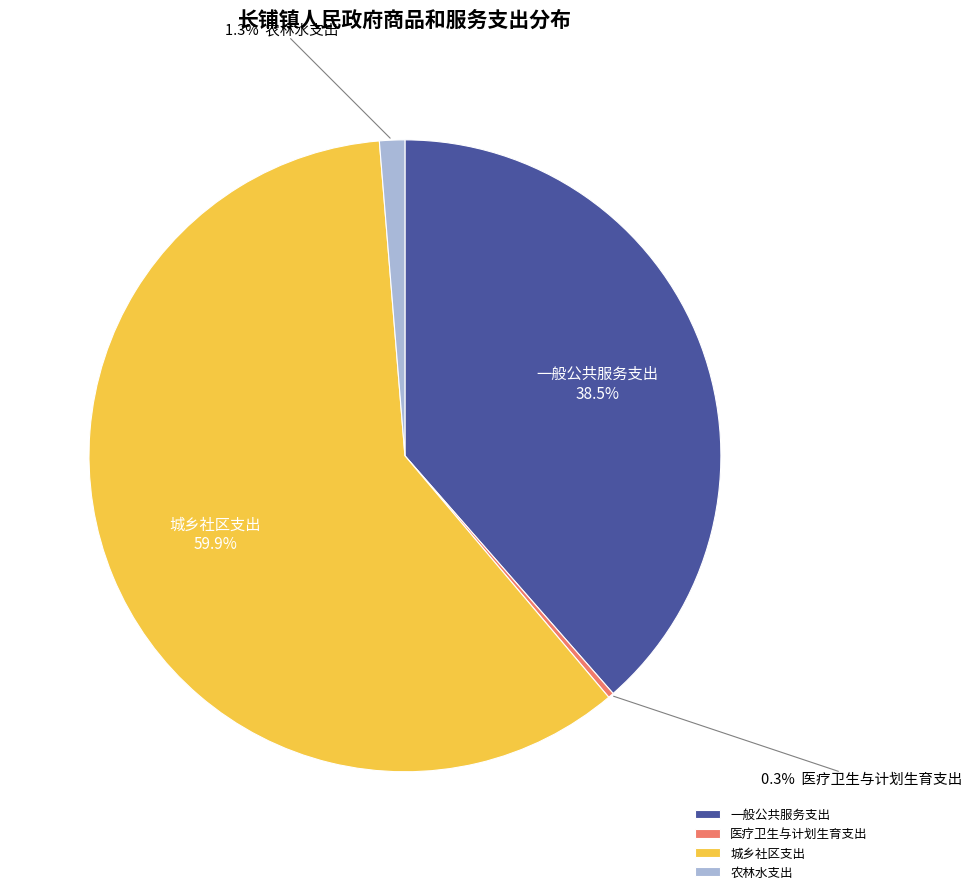

How many slices are in this pie chart?

4